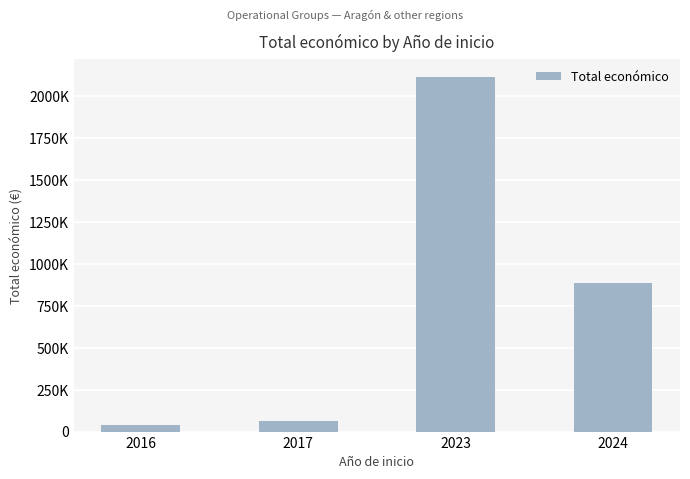

Is it true that the value at 2023 is 2114111?

True